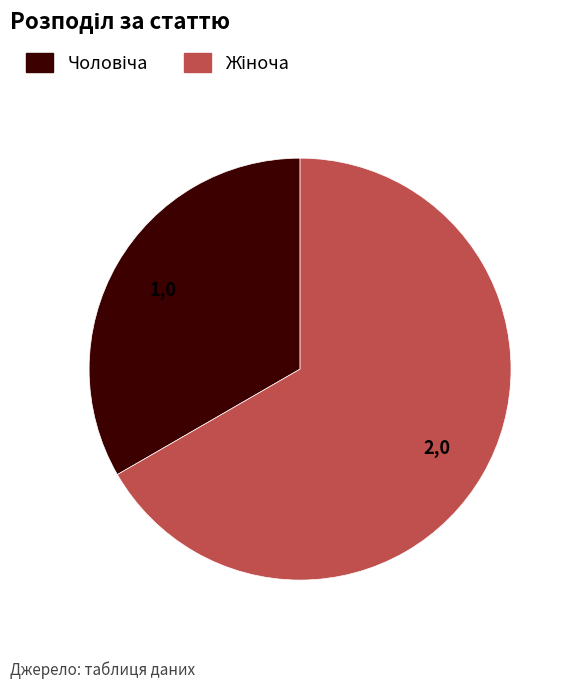

How many segments does this pie chart have?

2